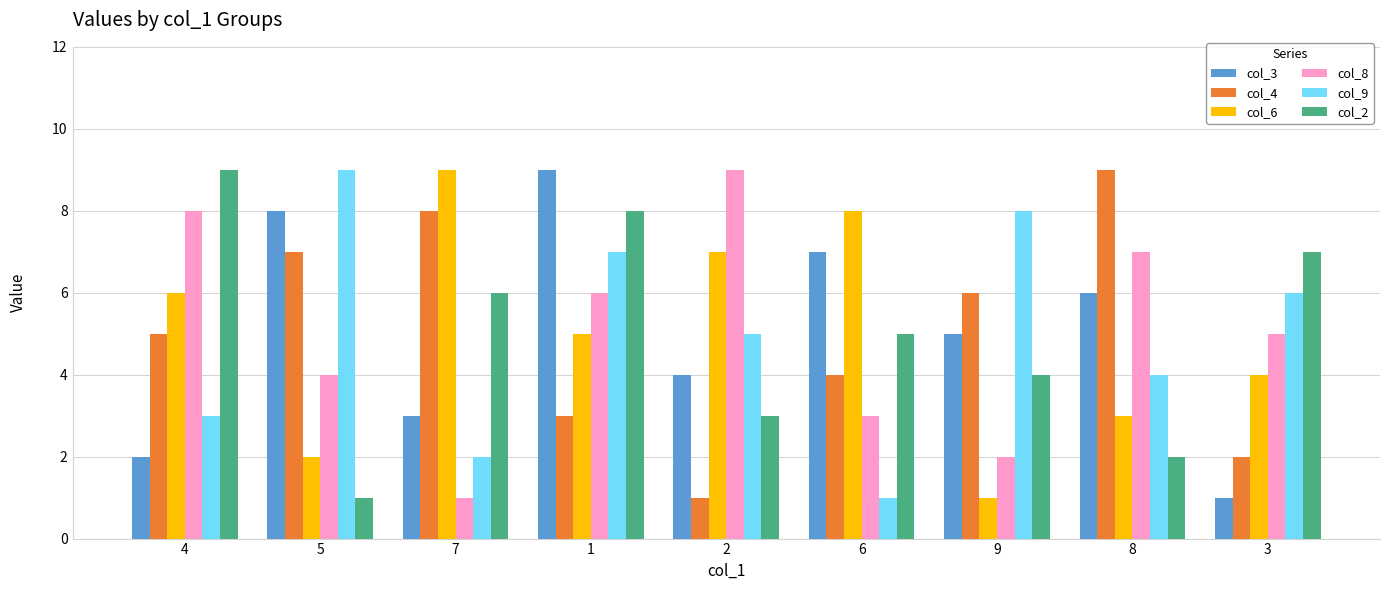

At 6, list the series in order from largest to smallest.

col_6, col_3, col_2, col_4, col_8, col_9